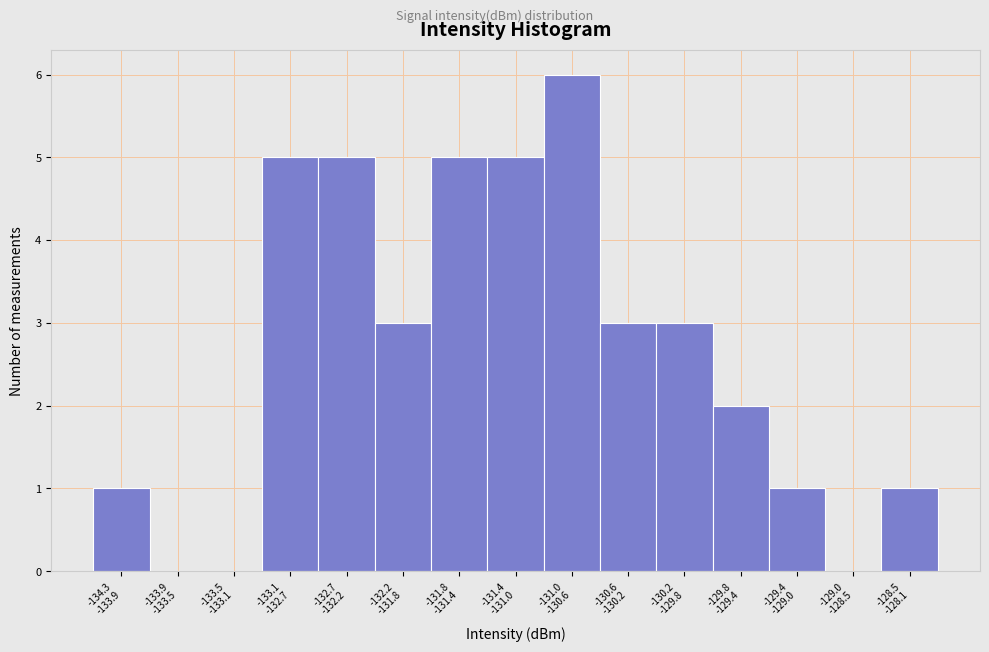

What is the maximum value shown in the chart?

6